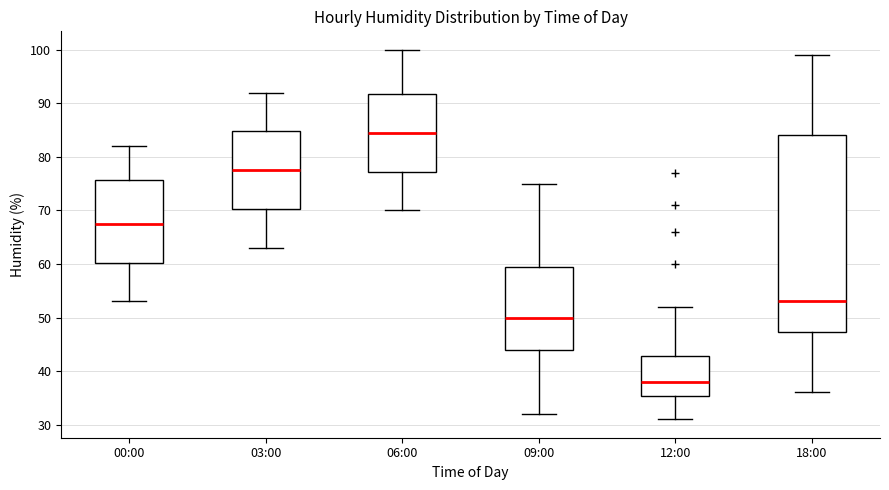

Where does the median line of the box for 09:00 sit on the y-axis? The values are not printed on the chart, so give them approximately, as read against the axis.

50